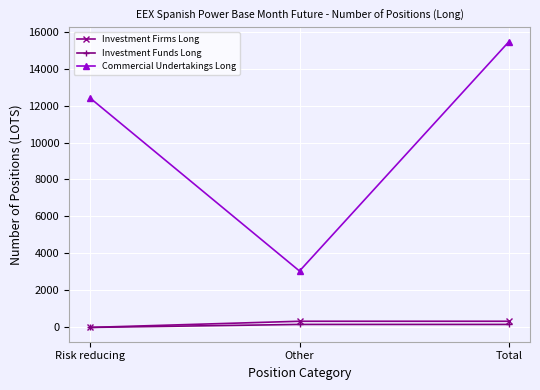

How many lines are shown in the chart?

3